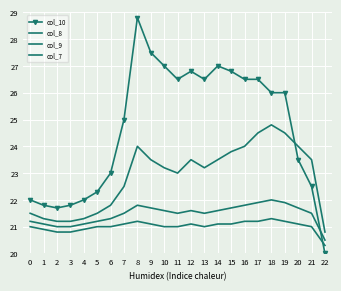

What is the lowest value of the col_8 series?

20.8